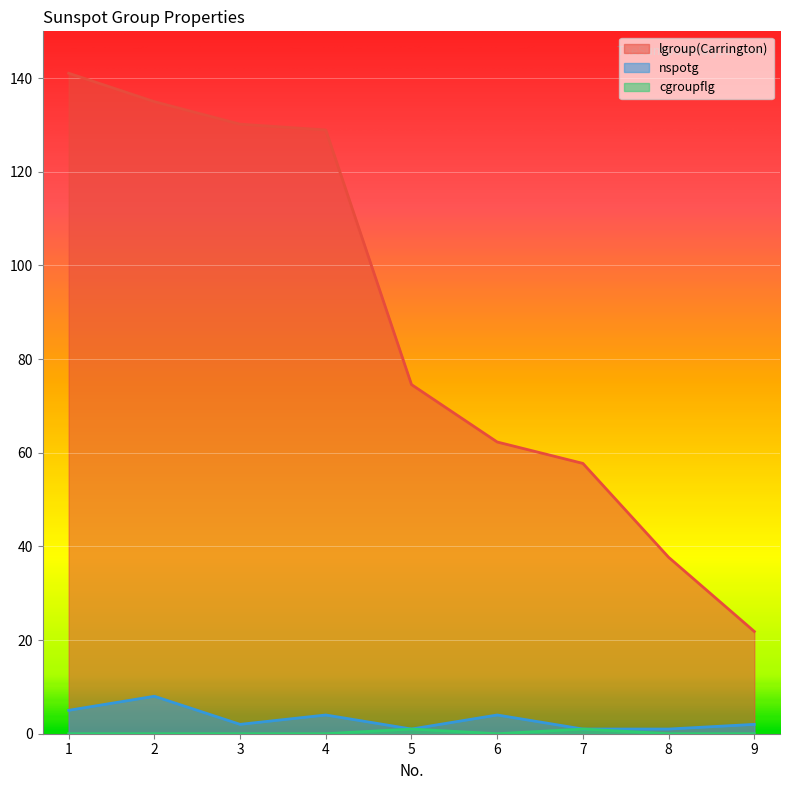

True or false: lgroup(Carrington) has more than 0 points higher than both neighbors.

False